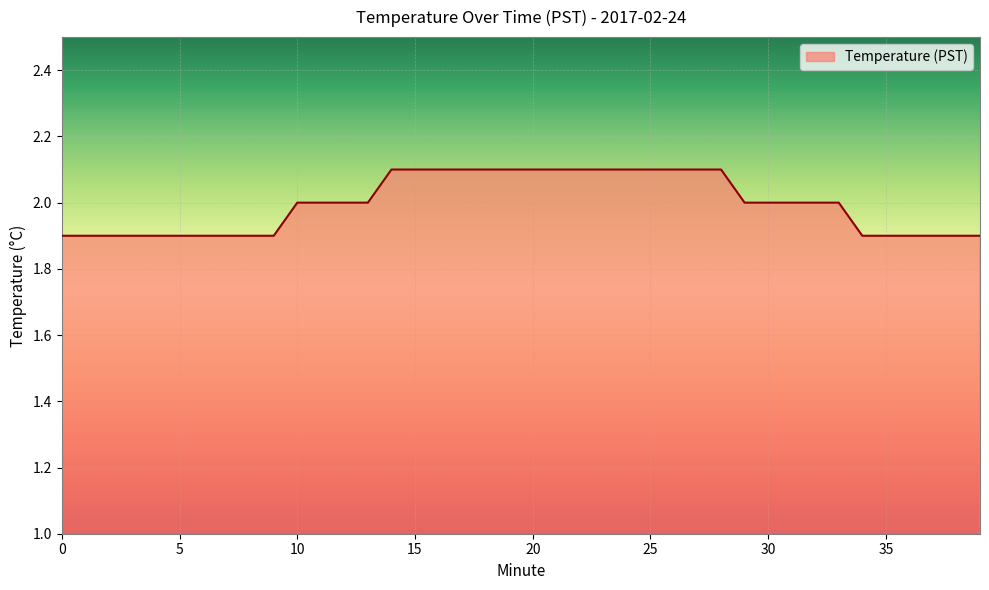

Reading left to right, what are all the values shown in this chart?

1.9	1.9	1.9	1.9	1.9	1.9	1.9	1.9	1.9	1.9	2.0	2.0	2.0	2.0	2.1	2.1	2.1	2.1	2.1	2.1	2.1	2.1	2.1	2.1	2.1	2.1	2.1	2.1	2.1	2.0	2.0	2.0	2.0	2.0	1.9	1.9	1.9	1.9	1.9	1.9